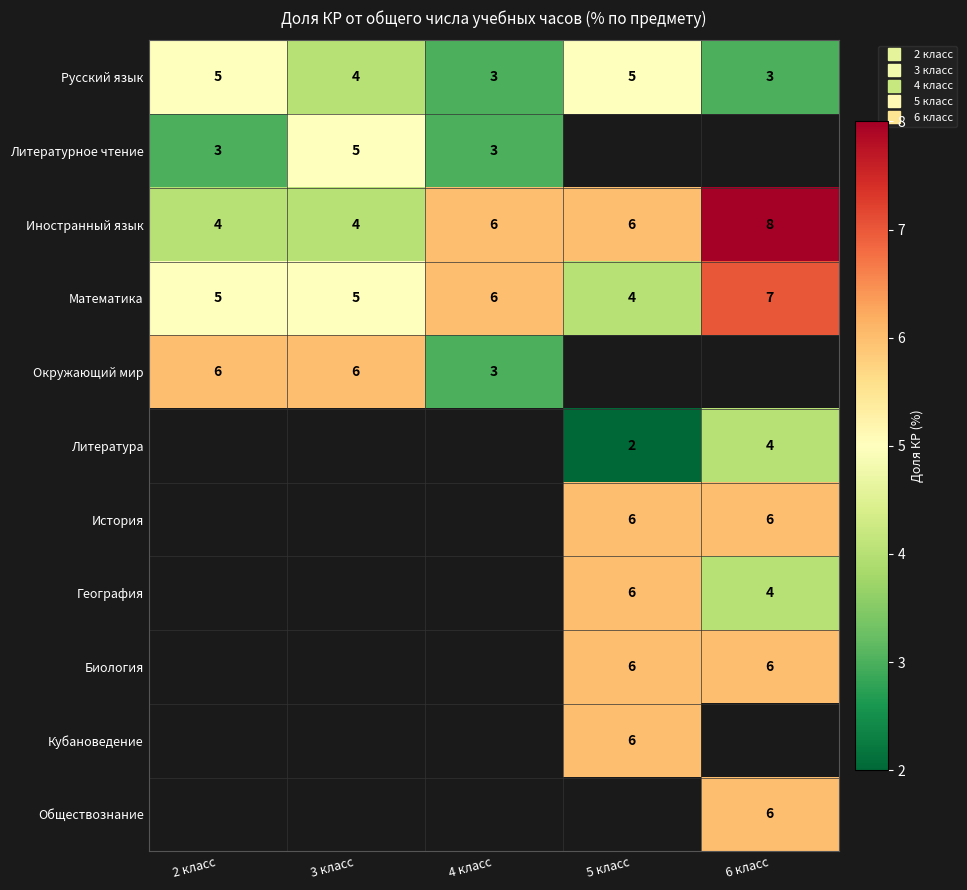

Which has a higher value, 4 класс or 2 класс?

2 класс